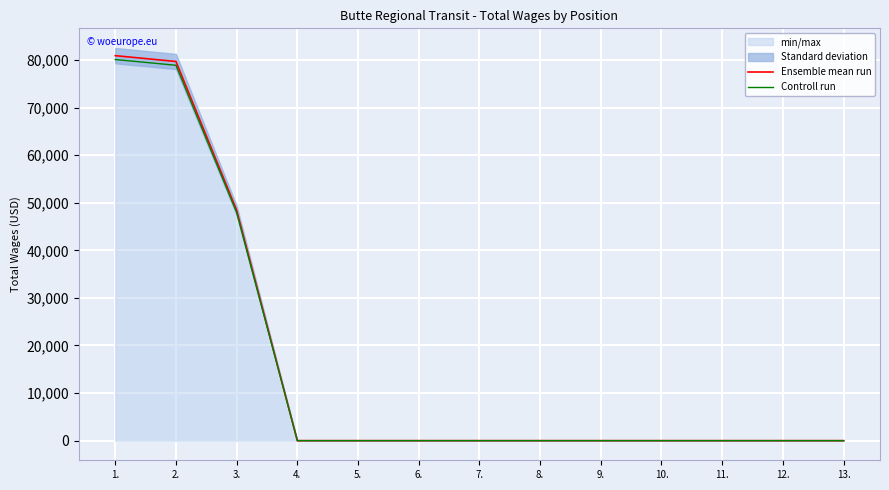

Reading left to right, extract all data points from this chart.

Ensemble mean run: 1.=80908.0	2.=79687.0	3.=48422.0	4.=0.0	5.=0.0	6.=0.0	7.=0.0	8.=0.0	9.=0.0	10.=0.0	11.=0.0	12.=0.0	13.=0.0
Controll run: 1.=80098.9	2.=78890.1	3.=47937.8	4.=0.0	5.=0.0	6.=0.0	7.=0.0	8.=0.0	9.=0.0	10.=0.0	11.=0.0	12.=0.0	13.=0.0